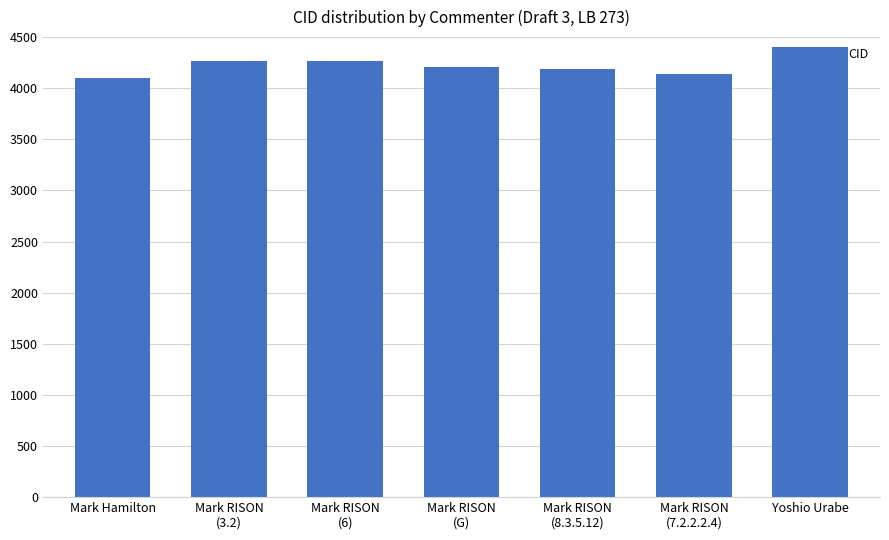

Approximately how many times larger is the value at Mark RISON
(8.3.5.12) compared to Mark RISON
(3.2)?

1.0